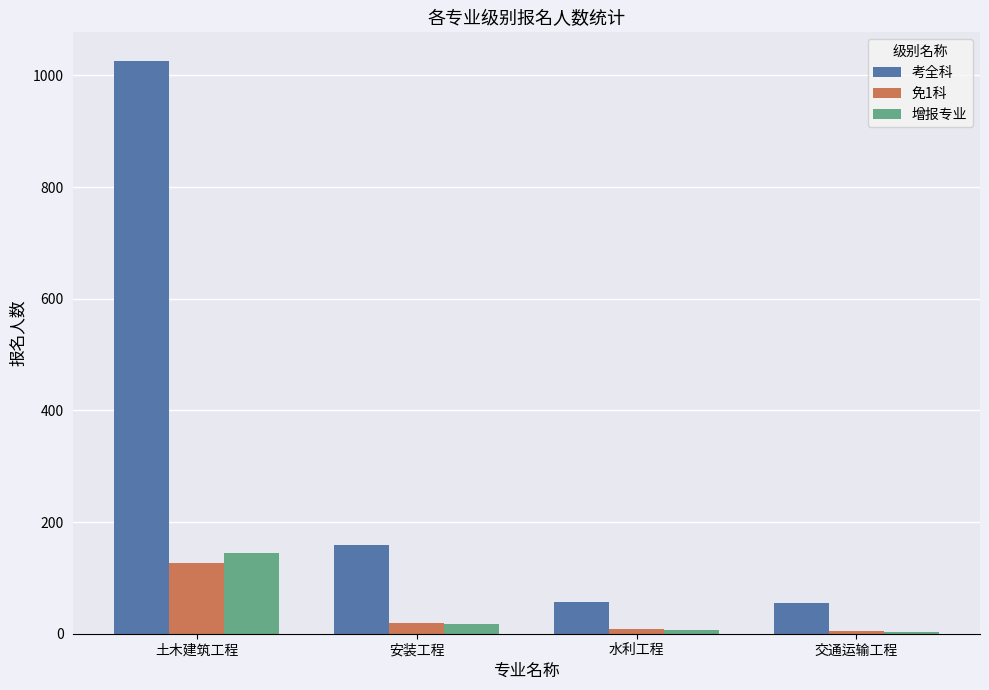

Which label corresponds to the largest value in the chart?

土木建筑工程